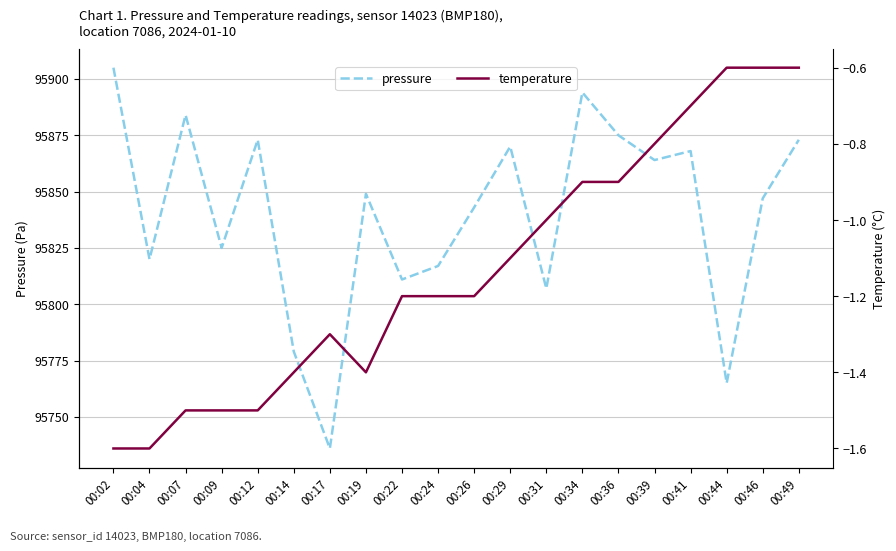

What is the minimum value for pressure?

95736